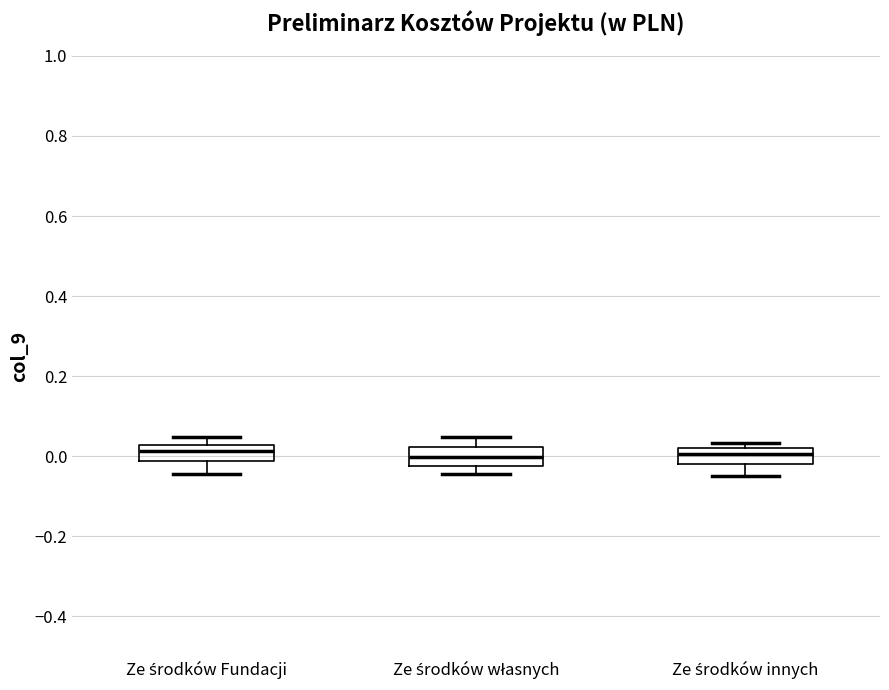

Where is the lower edge of the box for Ze środków Fundacji on the y-axis? The values are not printed on the chart, so give them approximately, as read against the axis.

-0.02